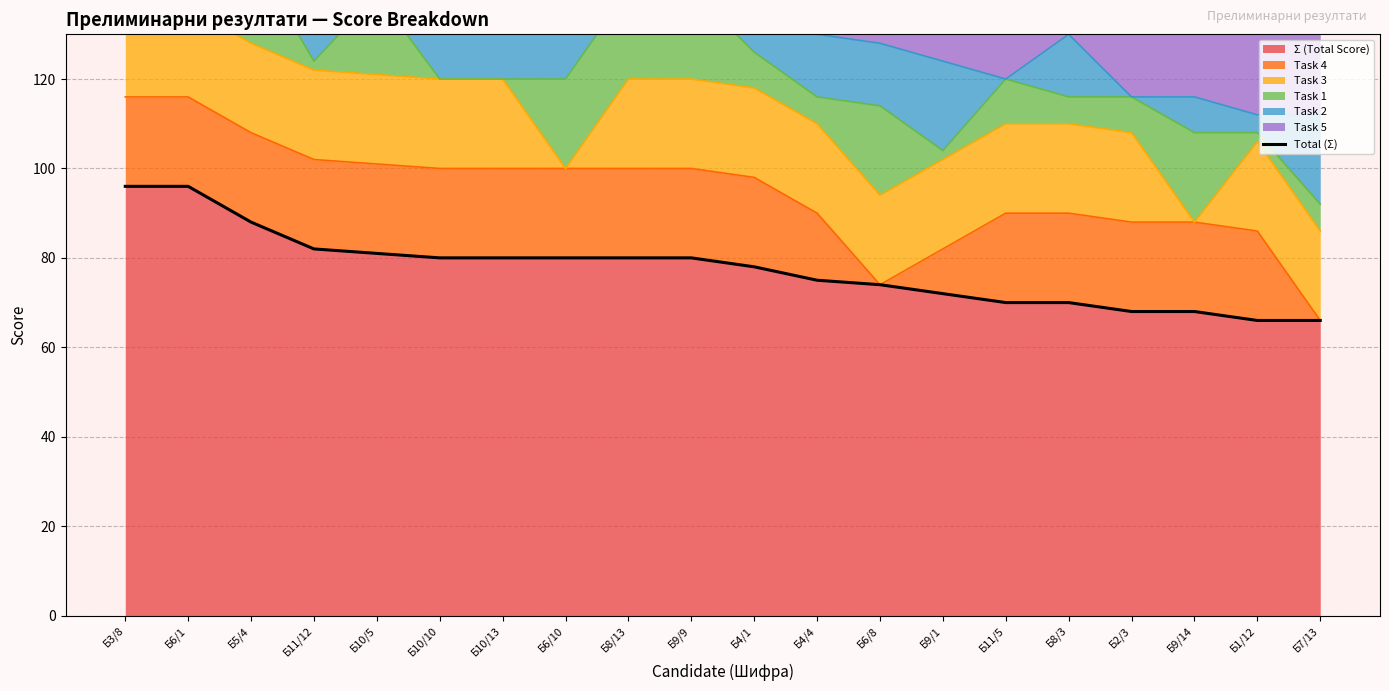

What is the greatest value displayed?

96